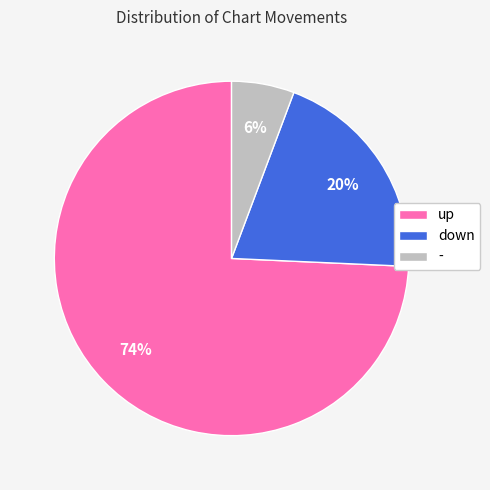

How many segments does this pie chart have?

3